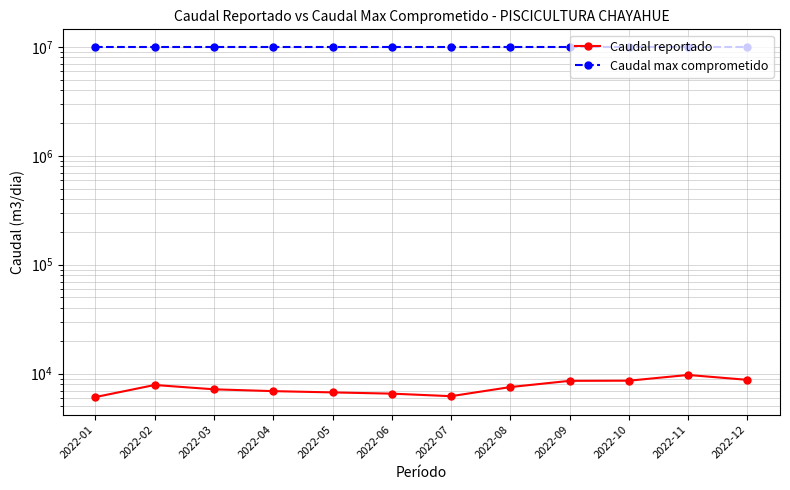

What is the minimum value shown in the chart?

6095.0